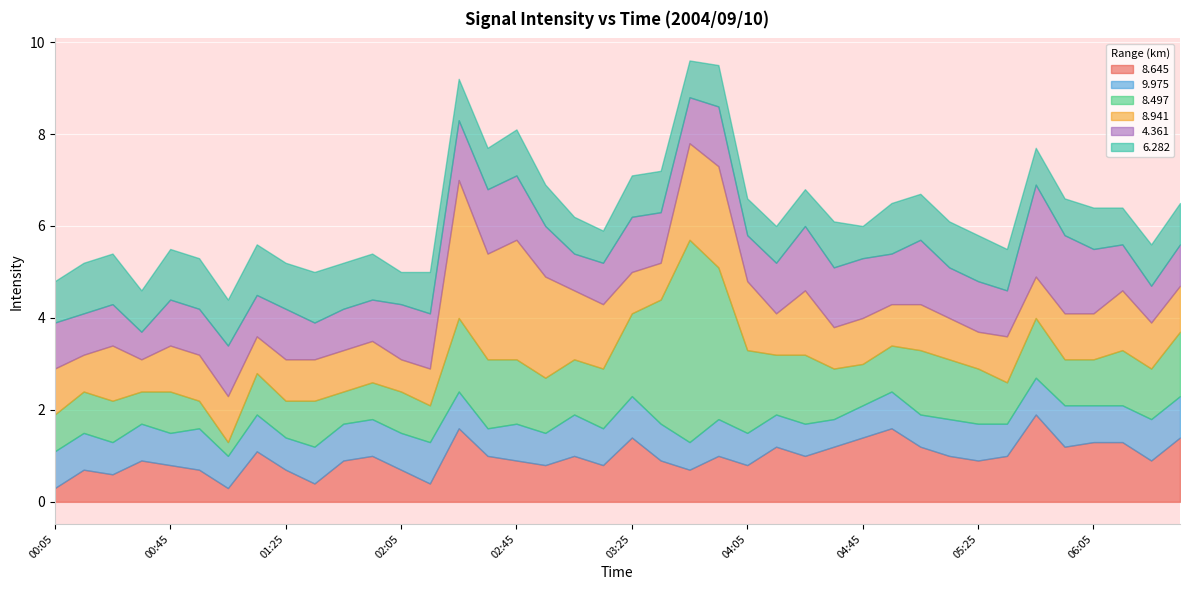

How many intersections are there between 8.497 and 8.645?

10